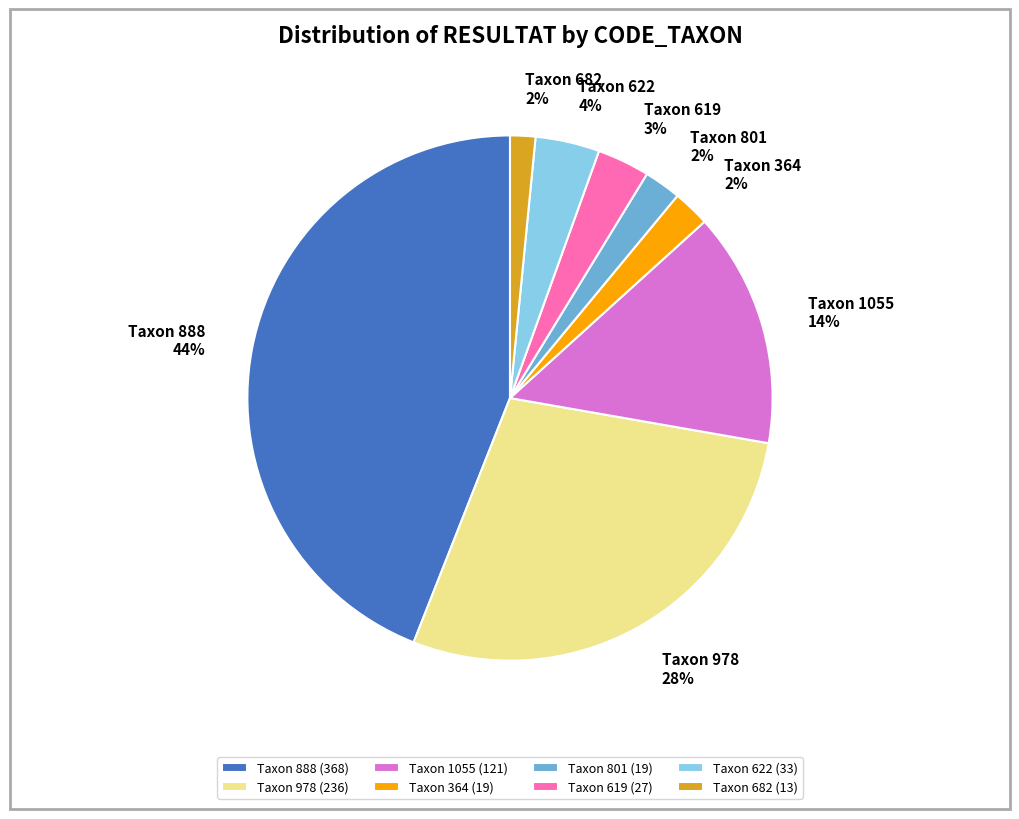

To the nearest percent, what portion does Taxon 682 represent?

2%